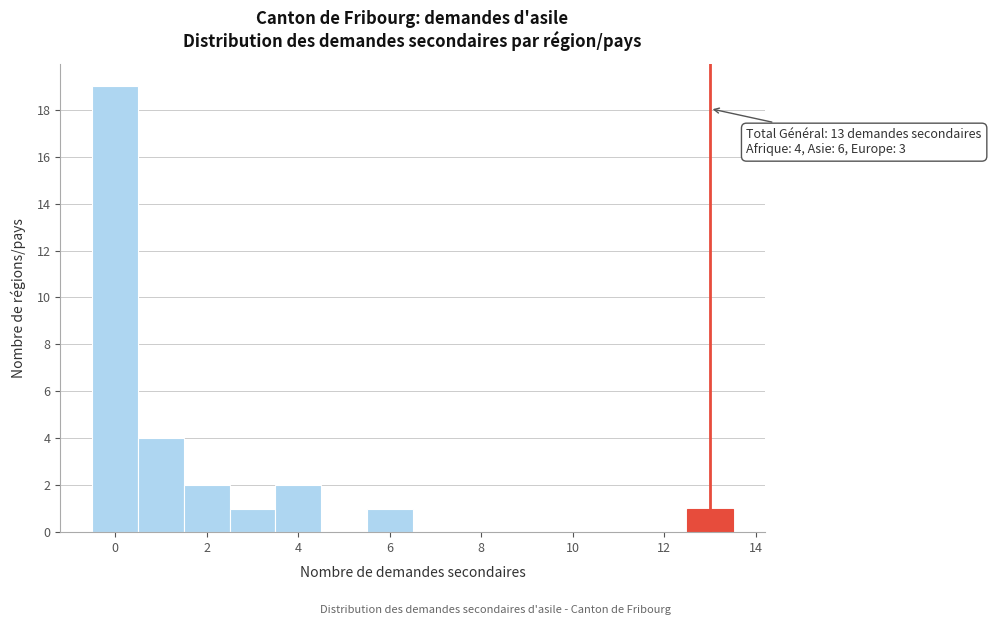

Which range on the x-axis has the tallest bar?

-0.5 to 0.5